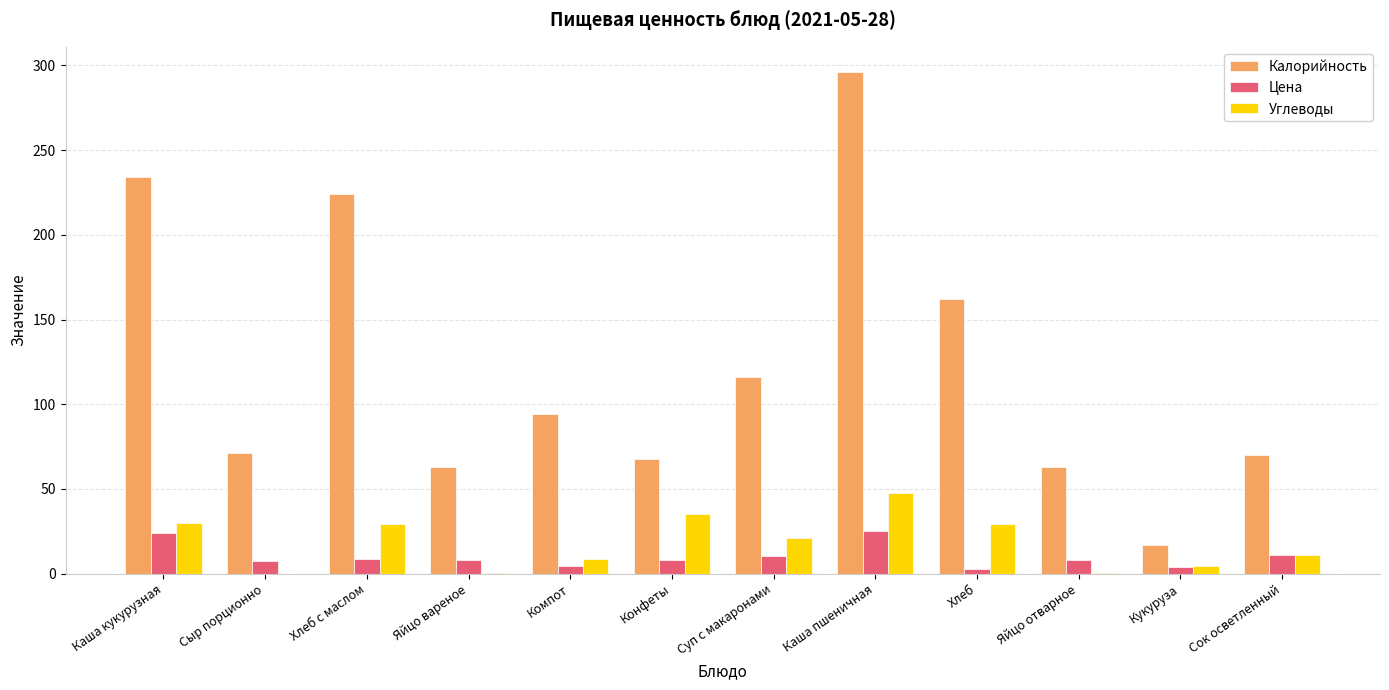

Is the value of Углеводы at Компот greater than the value of Калорийность at Сок осветленный?

No